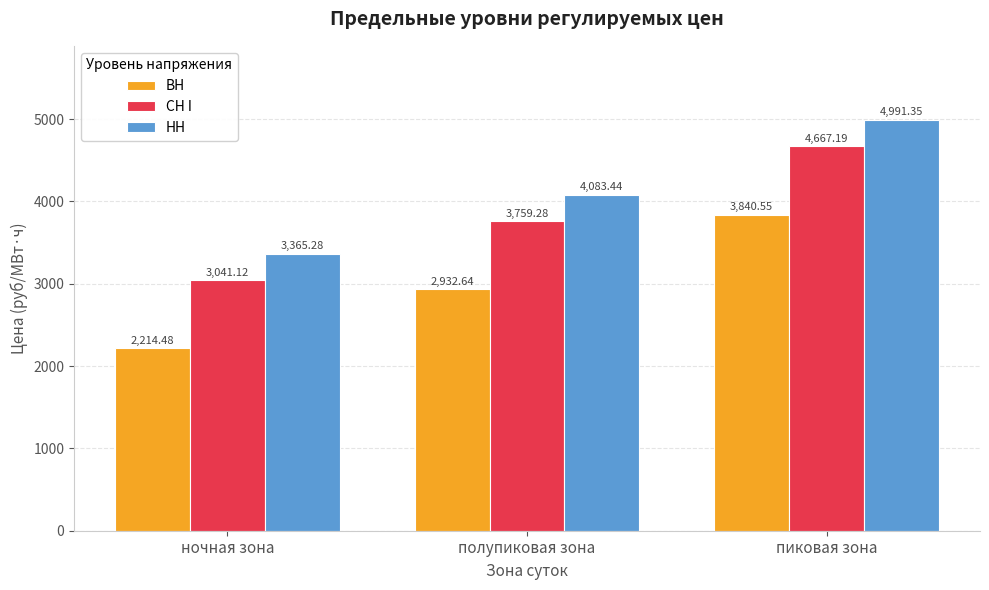

True or false: НН has a value of 3365.3 at ночная зона.

True